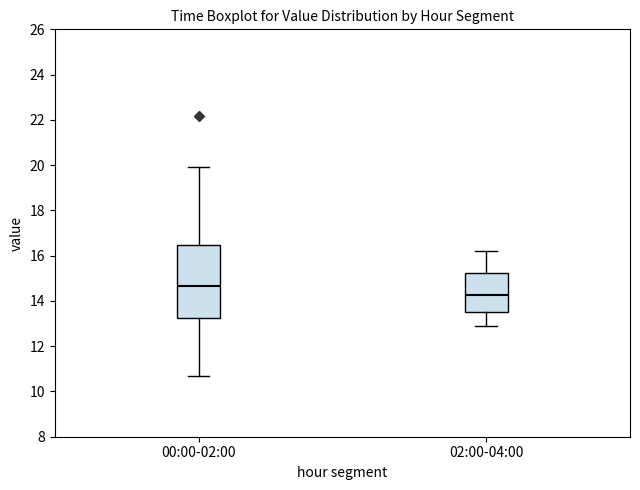

Where is the upper edge of the box for 02:00-04:00 on the y-axis? The values are not printed on the chart, so give them approximately, as read against the axis.

15.2